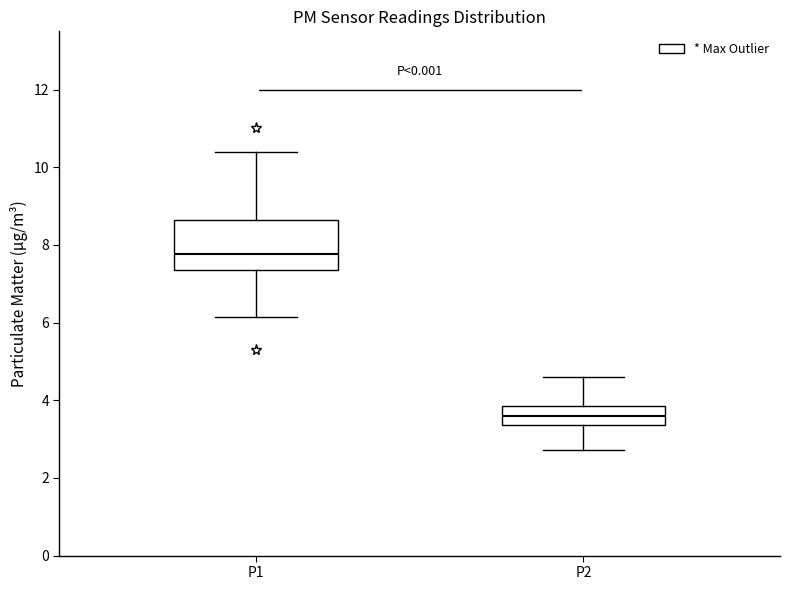

Which box is the tallest, from its lower edge to its upper edge?

P1